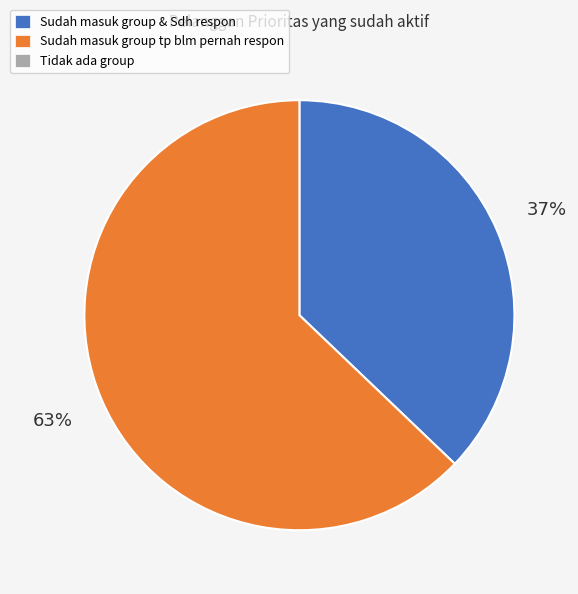

To the nearest percent, what is the difference between the largest and smallest slice percentages?

26%